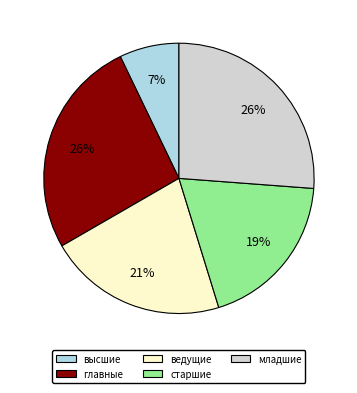

Is there a majority slice in this chart?

No